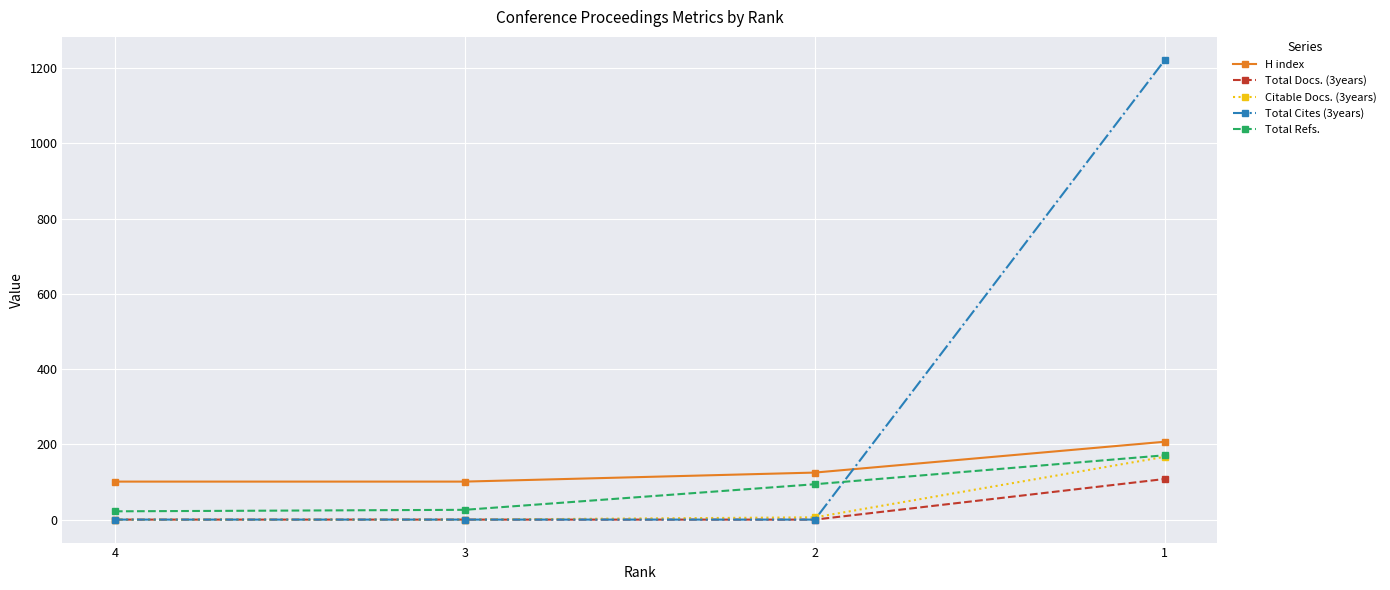

True or false: Total Docs. (3years) and Total Refs. intersect in this chart.

False